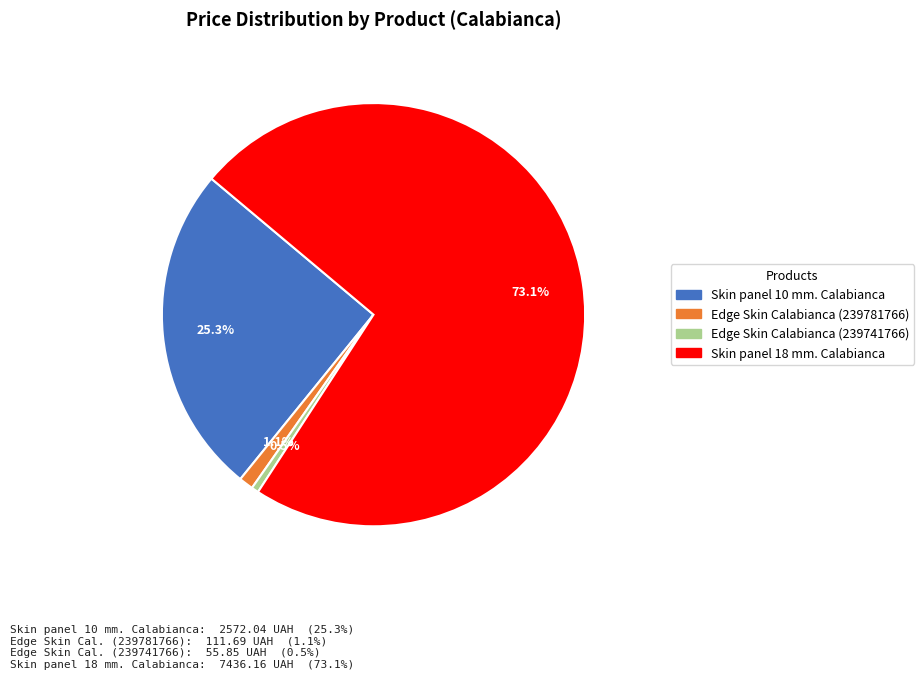

How many slices are in this pie chart?

4